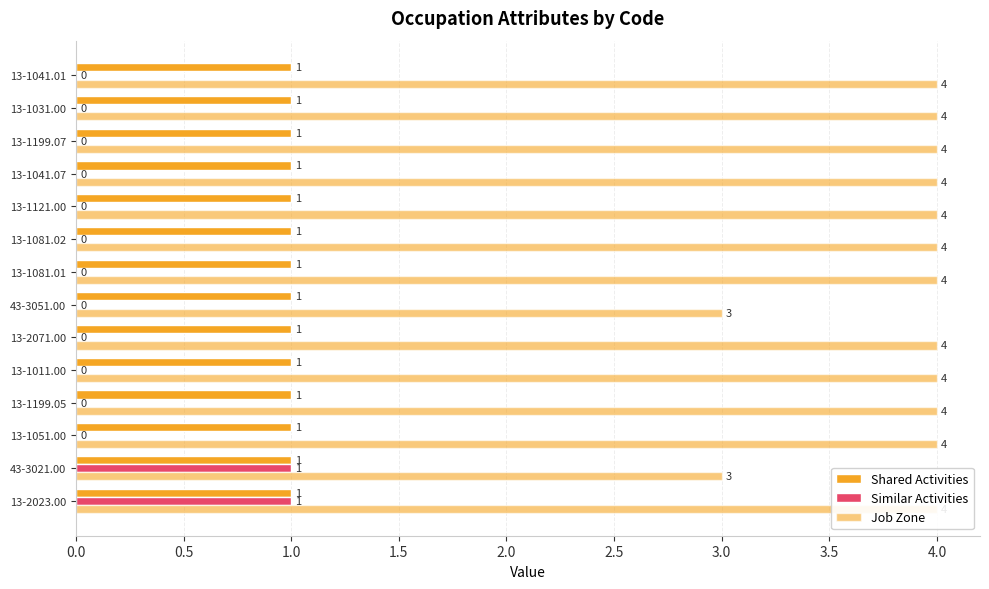

Which series changed the most between 0.0 and 4.0?

Similar Activities